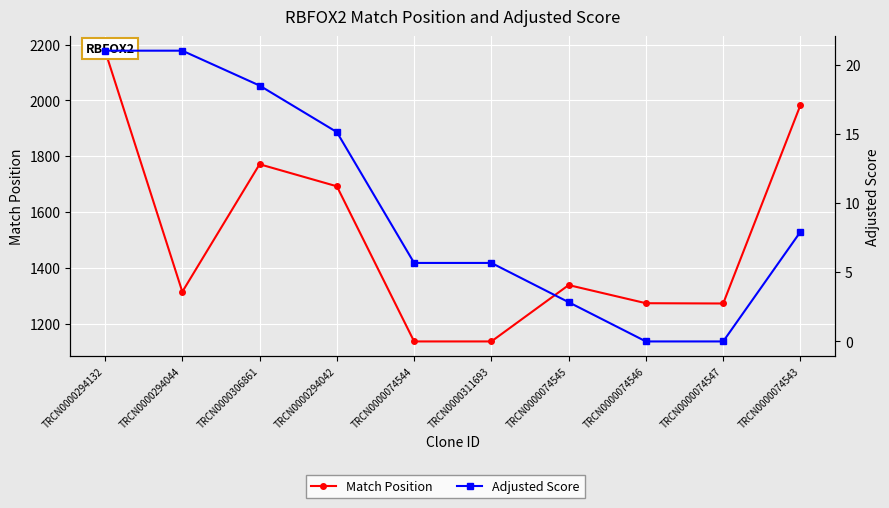

At which label does Match Position reach its peak?

TRCN0000294132